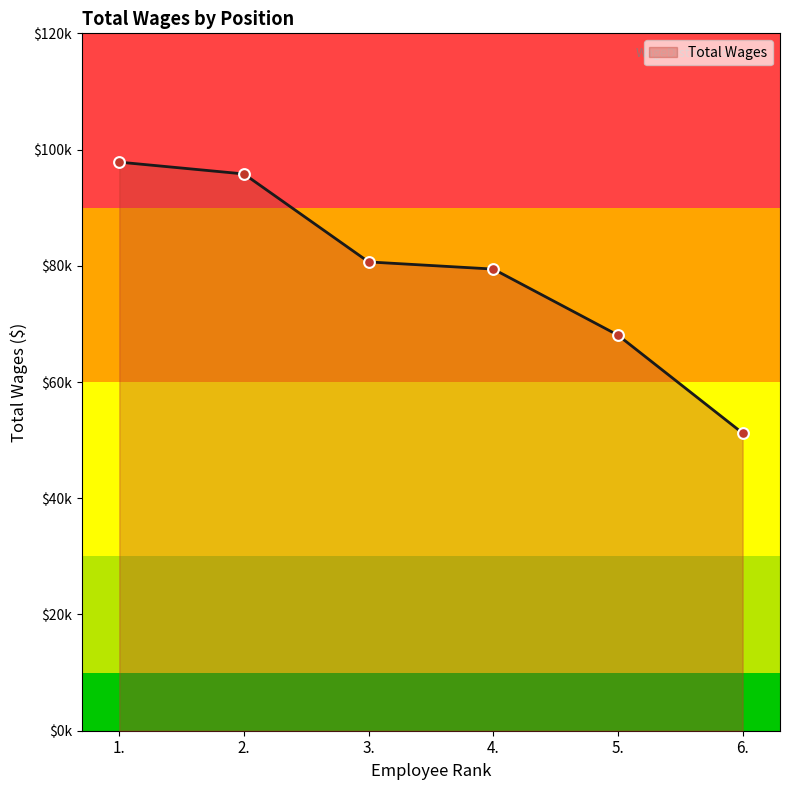

Between 4. and 1., which is larger?

1.